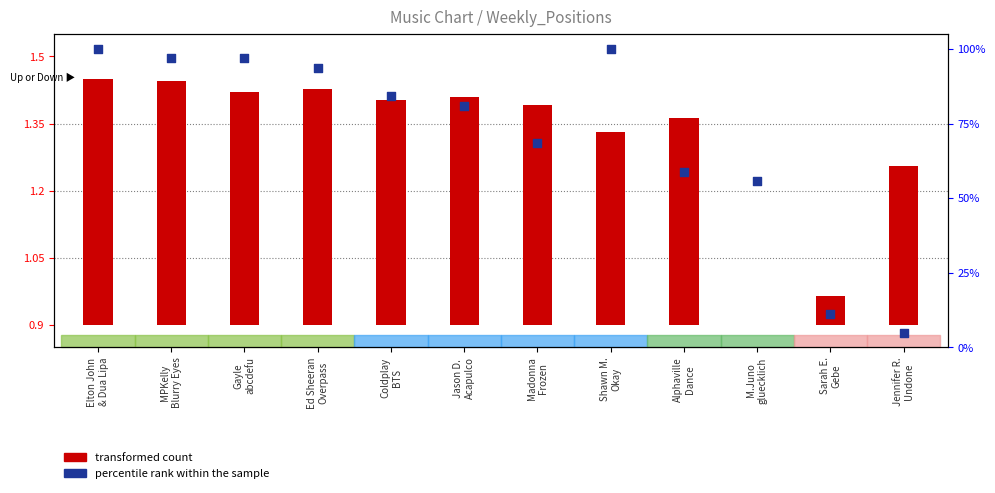

Which series has the largest total across all categories?

percentile rank within the sample